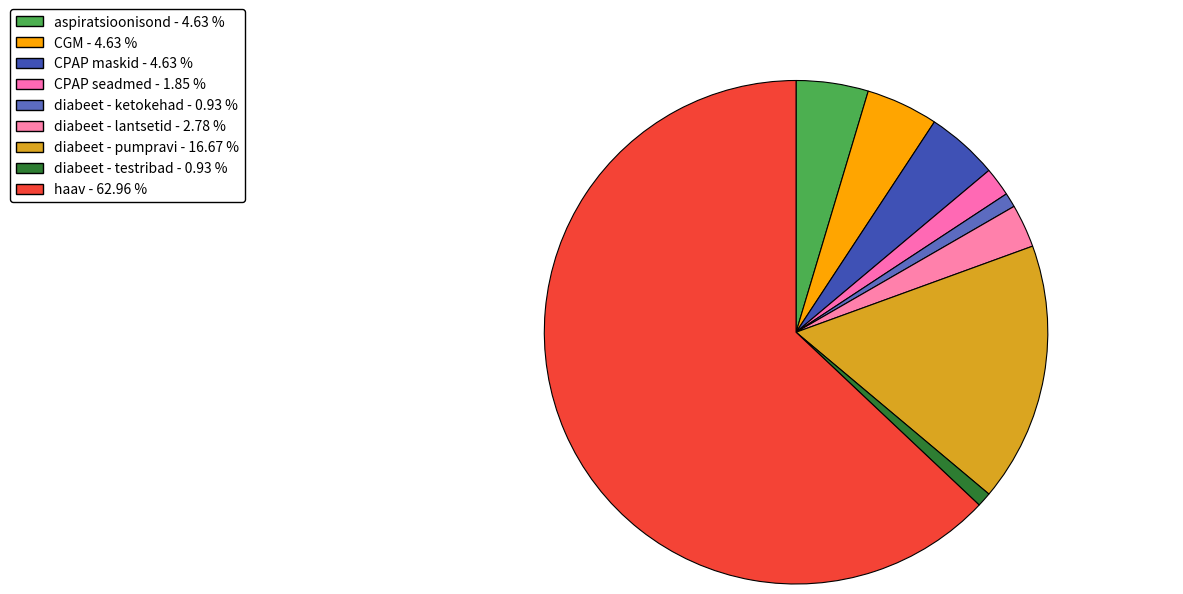

What is the change in value from CPAP maskid to diabeet - ketokehad?

-4